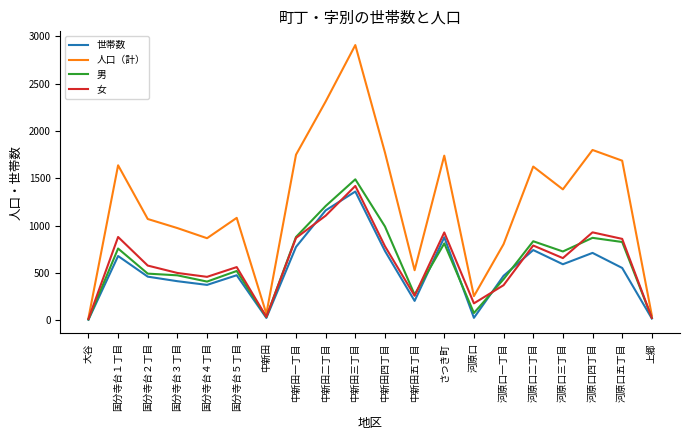

What position from the left is 大谷?

1